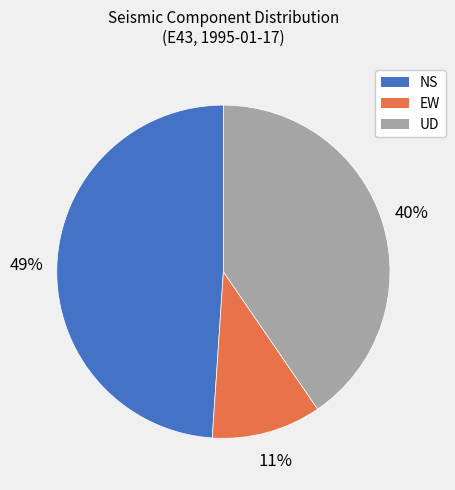

What is the smallest slice in the pie chart?

EW